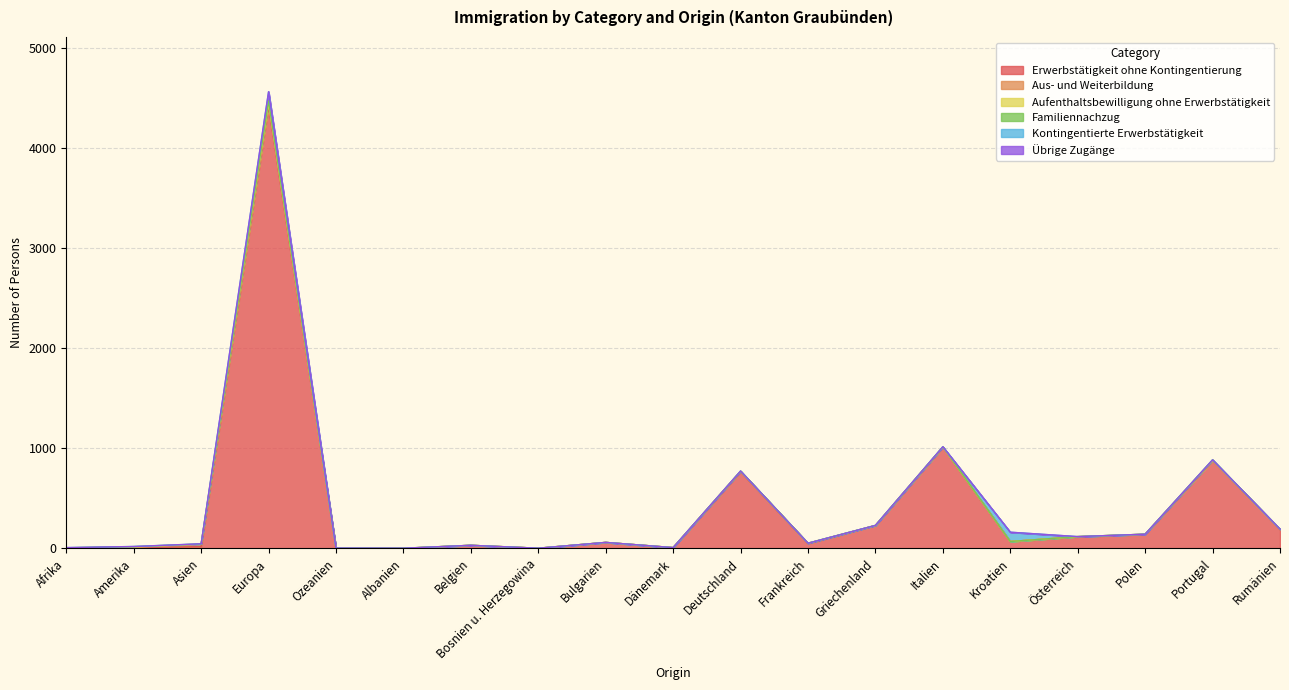

Reading right to left, what are all the values shown in this chart?

Erwerbstätigkeit ohne Kontingentierung: Rumänien=191	Portugal=876	Polen=140	Österreich=115	Kroatien=68	Italien=1010	Griechenland=228	Frankreich=48	Deutschland=765	Dänemark=7	Bulgarien=59	Bosnien u. Herzegowina=1	Belgien=30	Albanien=0	Ozeanien=0	Europa=4419	Asien=17	Amerika=6	Afrika=4
Aus- und Weiterbildung: Rumänien=0	Portugal=0	Polen=1	Österreich=2	Kroatien=0	Italien=1	Griechenland=0	Frankreich=3	Deutschland=4	Dänemark=0	Bulgarien=0	Bosnien u. Herzegowina=0	Belgien=0	Albanien=0	Ozeanien=0	Europa=19	Asien=22	Amerika=3	Afrika=1
Aufenthaltsbewilligung ohne Erwerbstätigkeit: Rumänien=0	Portugal=5	Polen=0	Österreich=0	Kroatien=0	Italien=2	Griechenland=0	Frankreich=0	Deutschland=2	Dänemark=0	Bulgarien=0	Bosnien u. Herzegowina=0	Belgien=0	Albanien=1	Ozeanien=0	Europa=15	Asien=4	Amerika=4	Afrika=0
Familiennachzug: Rumänien=1	Portugal=3	Polen=0	Österreich=0	Kroatien=0	Italien=2	Griechenland=1	Frankreich=0	Deutschland=1	Dänemark=0	Bulgarien=0	Bosnien u. Herzegowina=0	Belgien=0	Albanien=0	Ozeanien=0	Europa=17	Asien=0	Amerika=4	Afrika=0
Kontingentierte Erwerbstätigkeit: Rumänien=0	Portugal=0	Polen=0	Österreich=0	Kroatien=93	Italien=0	Griechenland=0	Frankreich=0	Deutschland=0	Dänemark=0	Bulgarien=0	Bosnien u. Herzegowina=0	Belgien=0	Albanien=0	Ozeanien=2	Europa=93	Asien=2	Amerika=1	Afrika=2
Übrige Zugänge: Rumänien=0	Portugal=0	Polen=0	Österreich=0	Kroatien=0	Italien=0	Griechenland=0	Frankreich=0	Deutschland=0	Dänemark=0	Bulgarien=0	Bosnien u. Herzegowina=0	Belgien=0	Albanien=0	Ozeanien=0	Europa=0	Asien=0	Amerika=0	Afrika=0